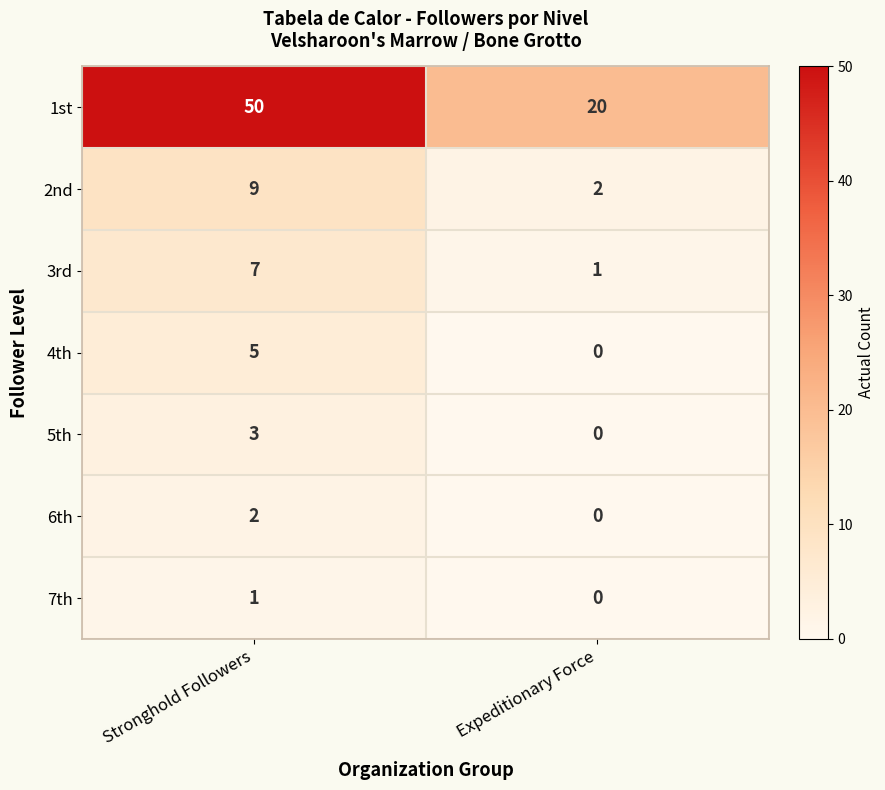

Reading right to left, transcribe all the data shown in this chart.

1st: 20	50
2nd: 2	9
3rd: 1	7
4th: 0	5
5th: 0	3
6th: 0	2
7th: 0	1